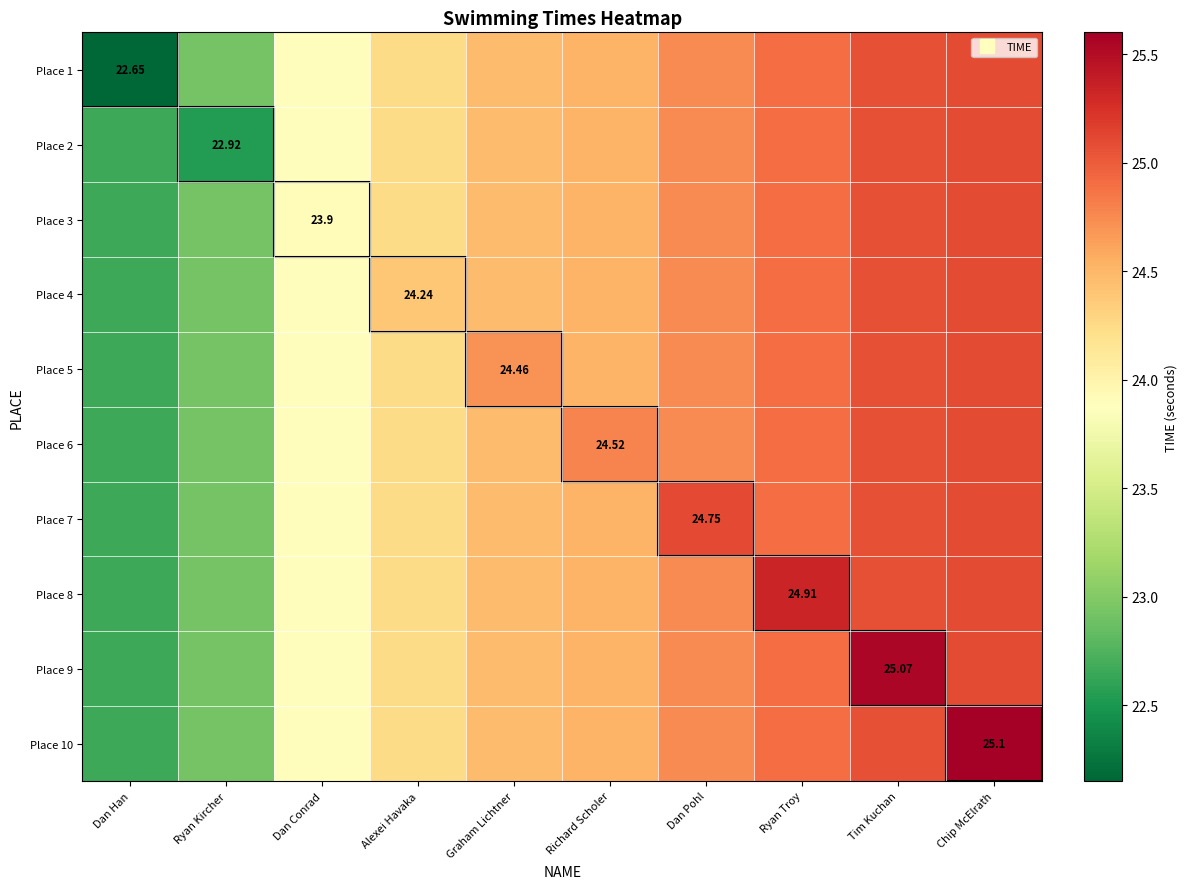

At Tim Kuchan, list the series in order from smallest to largest.

Place 1, Place 2, Place 3, Place 4, Place 5, Place 6, Place 7, Place 8, Place 9, Place 10